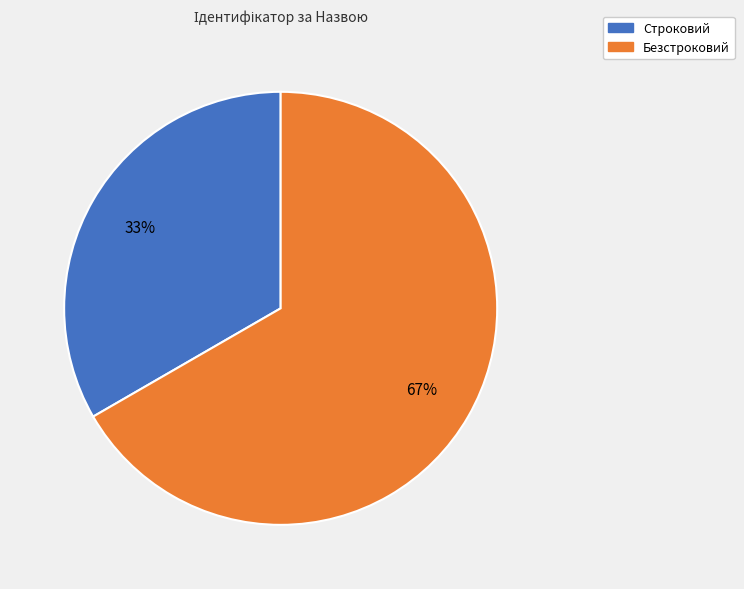

To the nearest percent, what percentage of the pie is Безстроковий?

67%